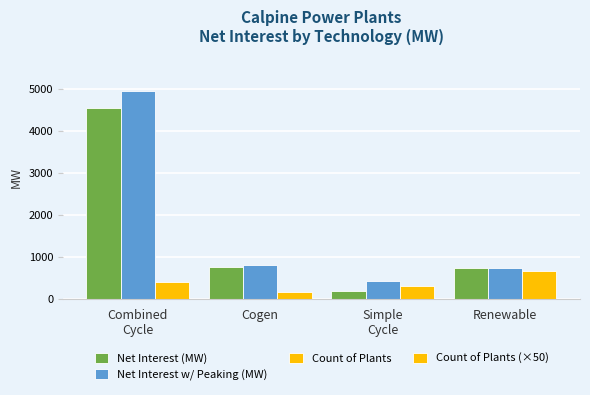

What is the difference between the maximum and second lowest values in the Count of Plants (×50) series?

350